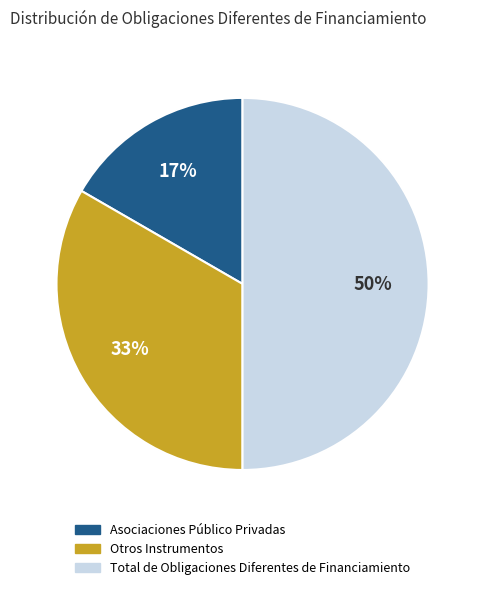

Is it true that Otros Instrumentos is 33% of the pie?

True